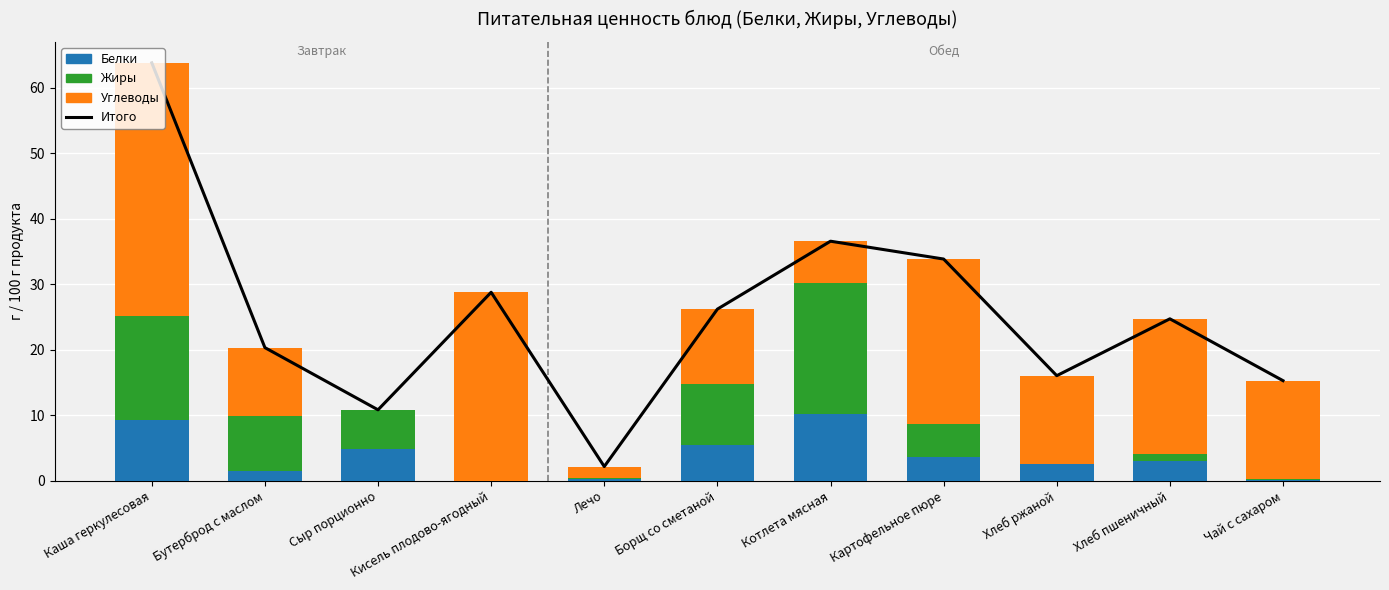

True or false: Жиры has a value of 1.7 at Хлеб пшеничный.

False